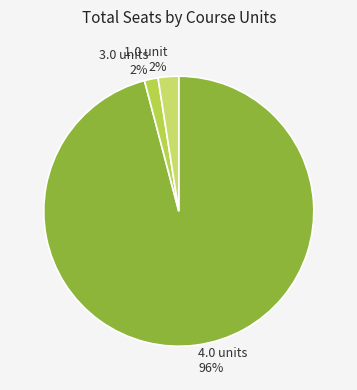

How many segments does this pie chart have?

3